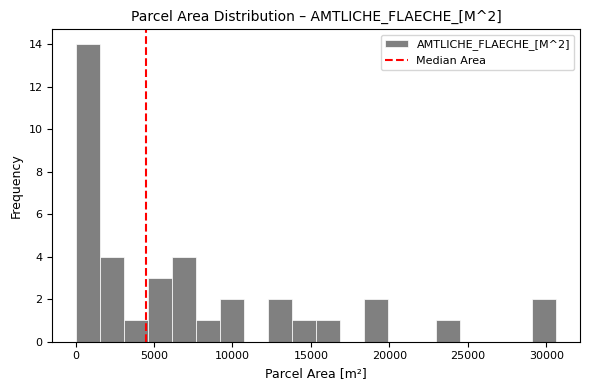

Around what value on the x-axis is the tallest bar? Give the approximate position of its centre, as read against the axis.

1000